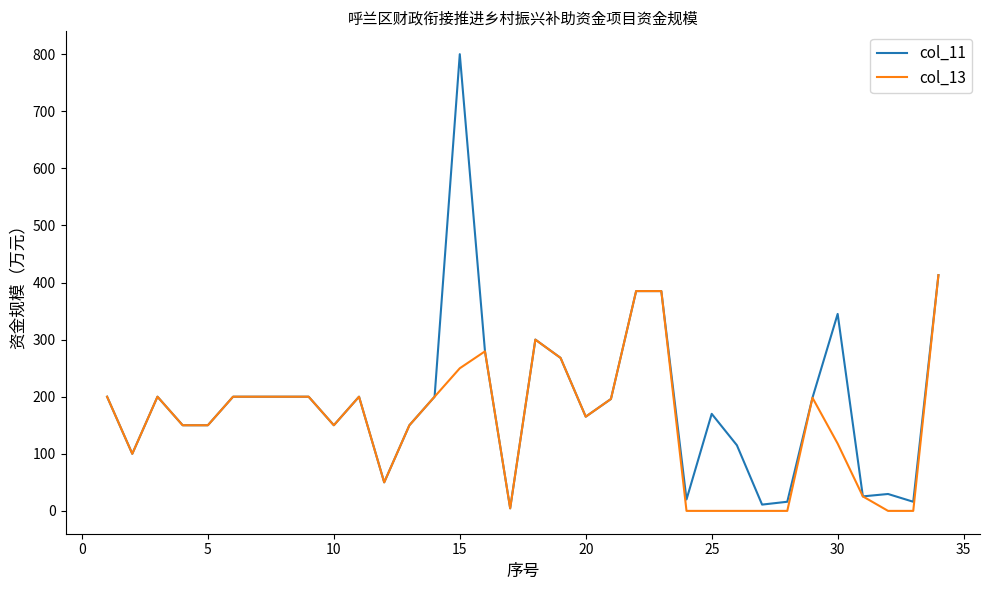

List the series in order of their peak value, highest first.

col_11, col_13